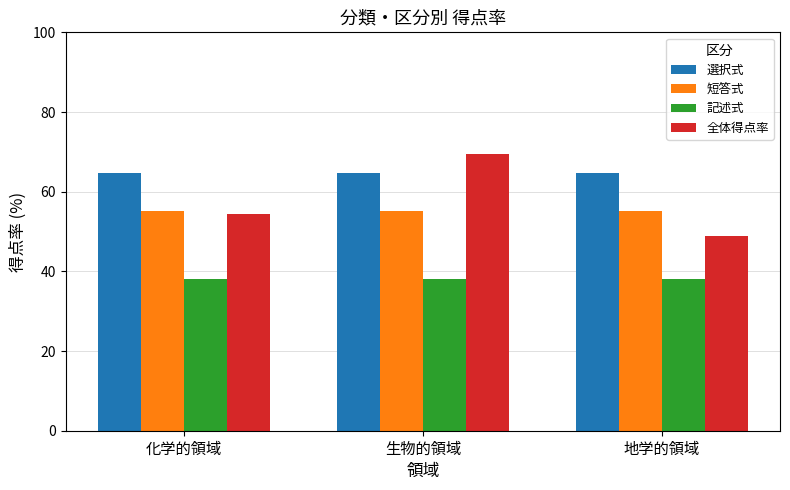

Which category has the highest value across all series?

生物的領域